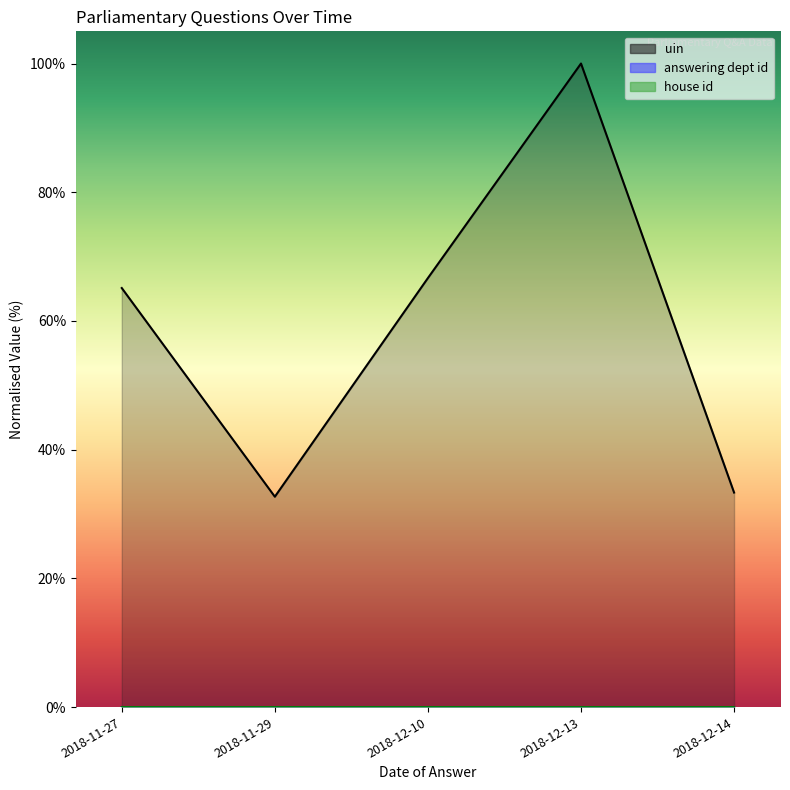

What is the sum of the uin values at 2018-12-14 and 2018-12-10?

100.0